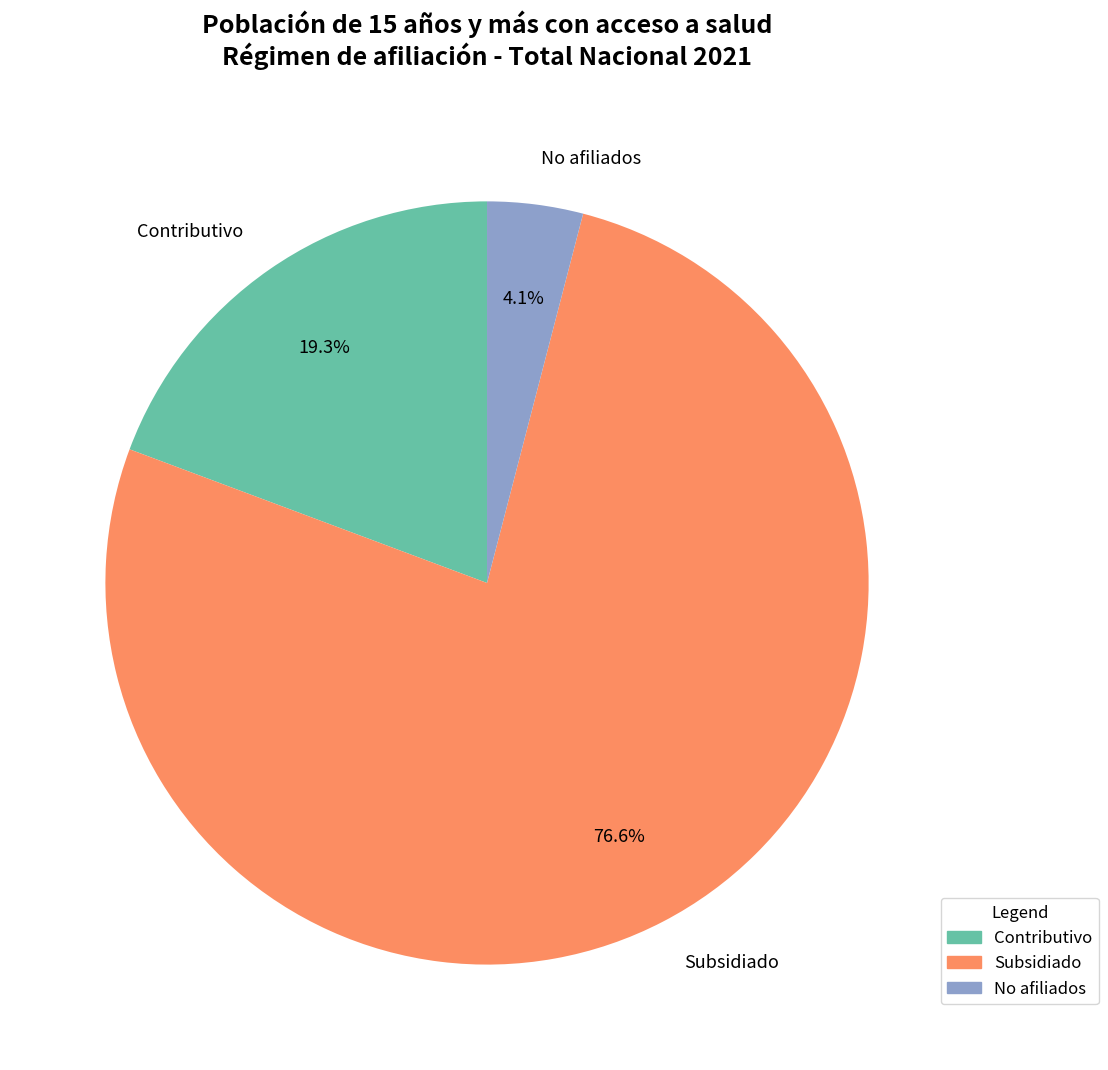

How many segments does this pie chart have?

3